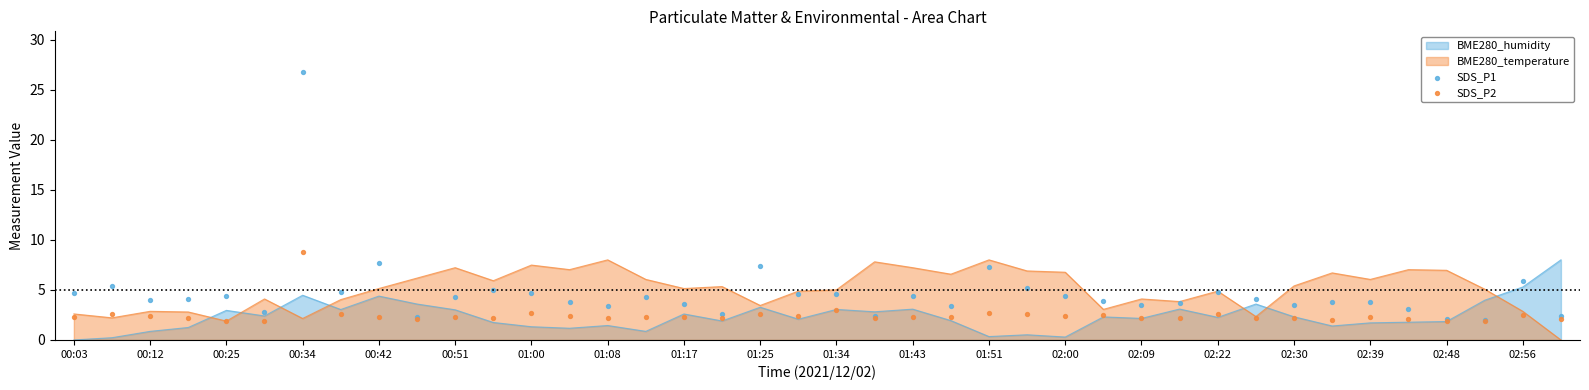

The value of BME280_temperature at 02:48 is 10.7. True or false?

False